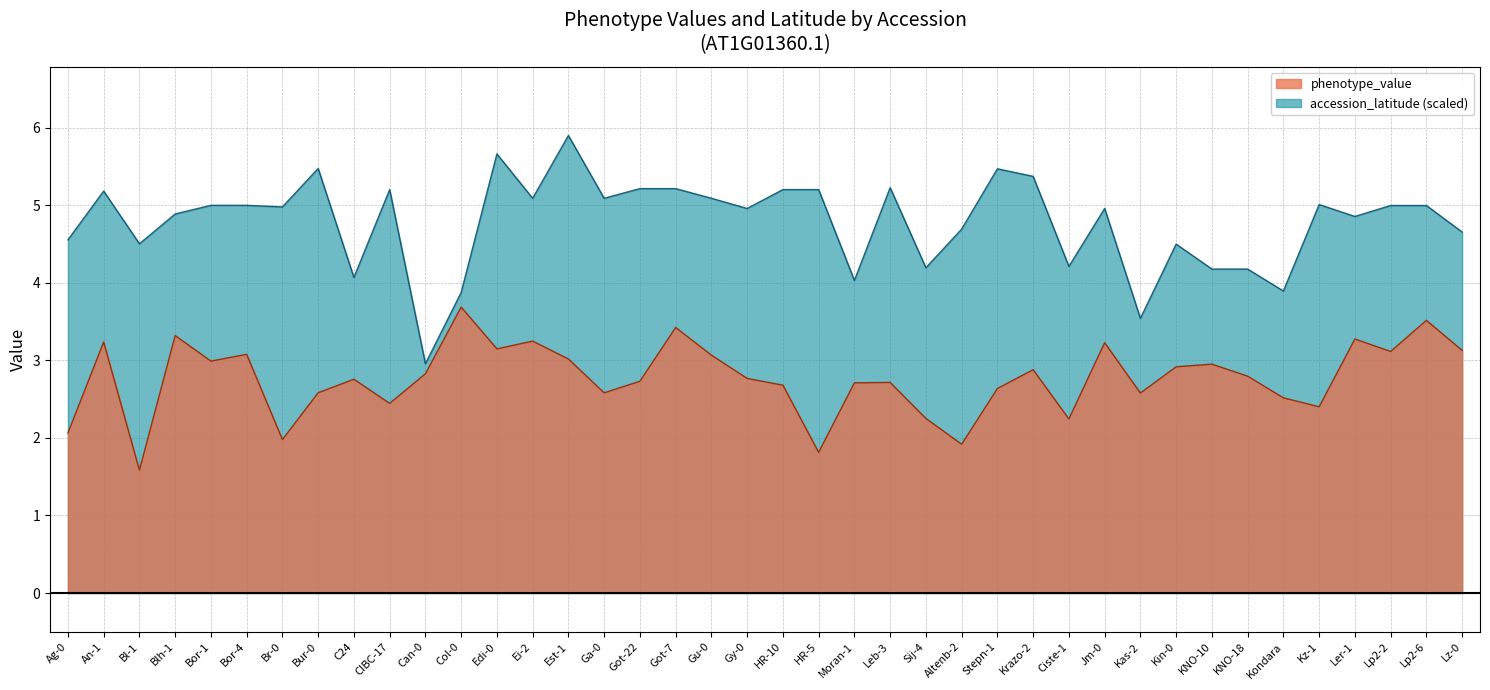

Which category has the highest value in the accession_latitude series?

Est-1